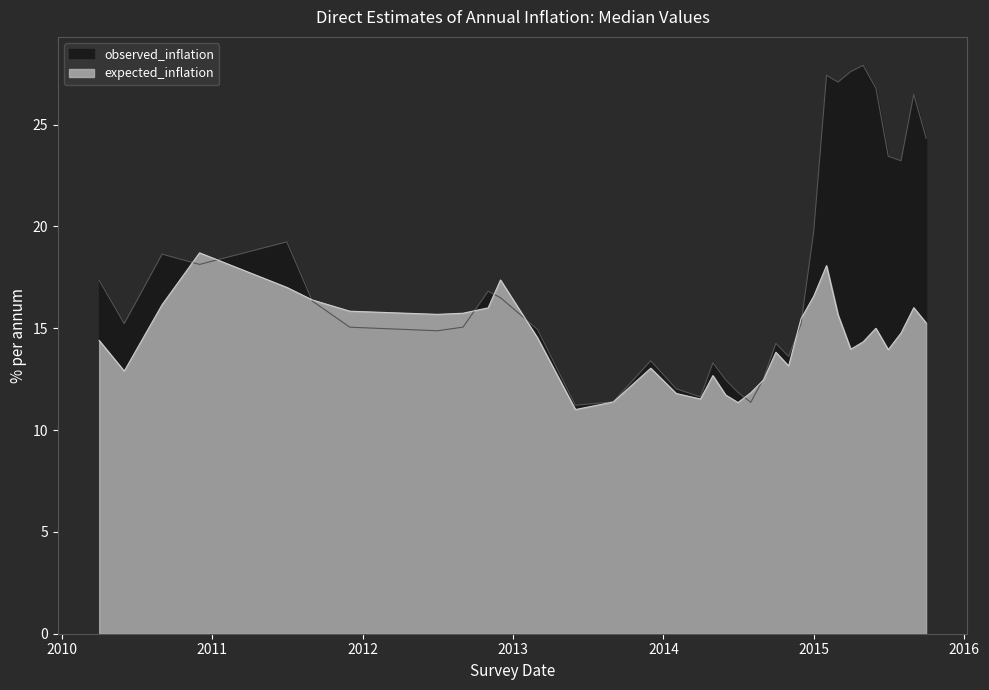

Between 2013-12-01 and 2015-04-01, which series saw the biggest shift?

observed_inflation